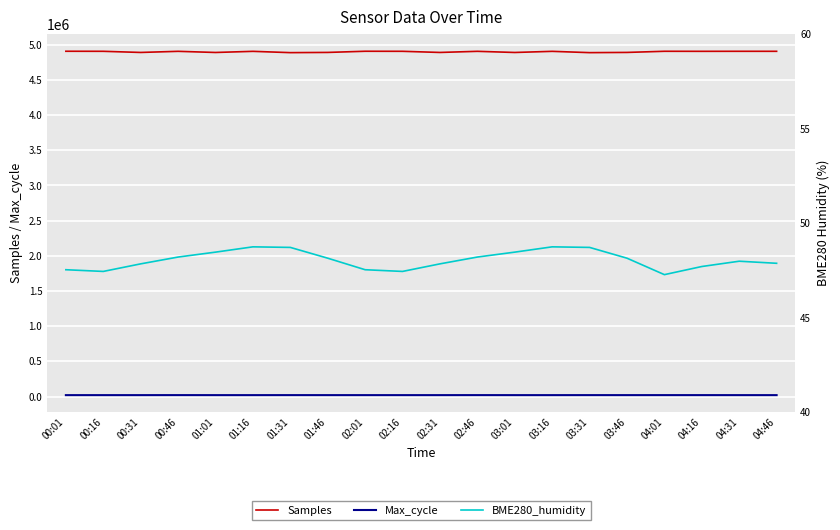

What is the difference between the maximum and second lowest values in the BME280_humidity series?

1.3